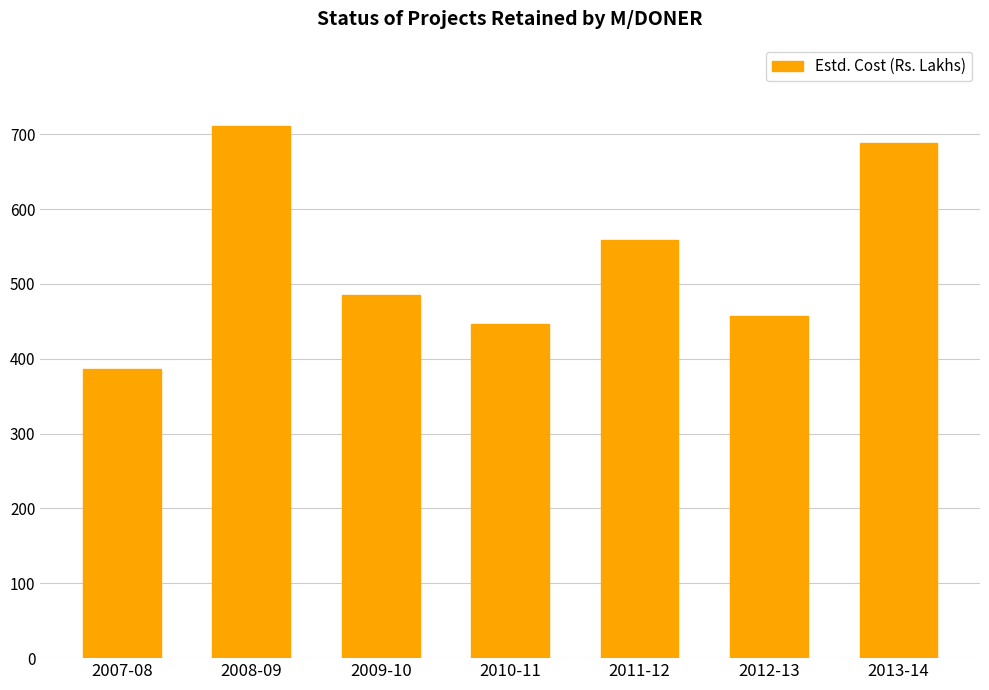

What is the difference between the second highest and second lowest values?

242.0